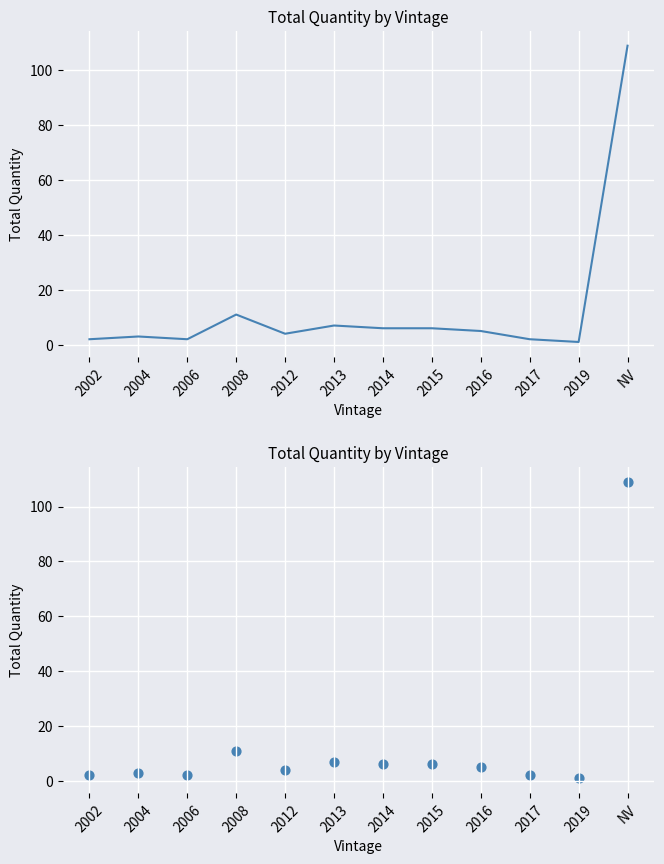

What is the change in value from 2015 to 2019?

-5